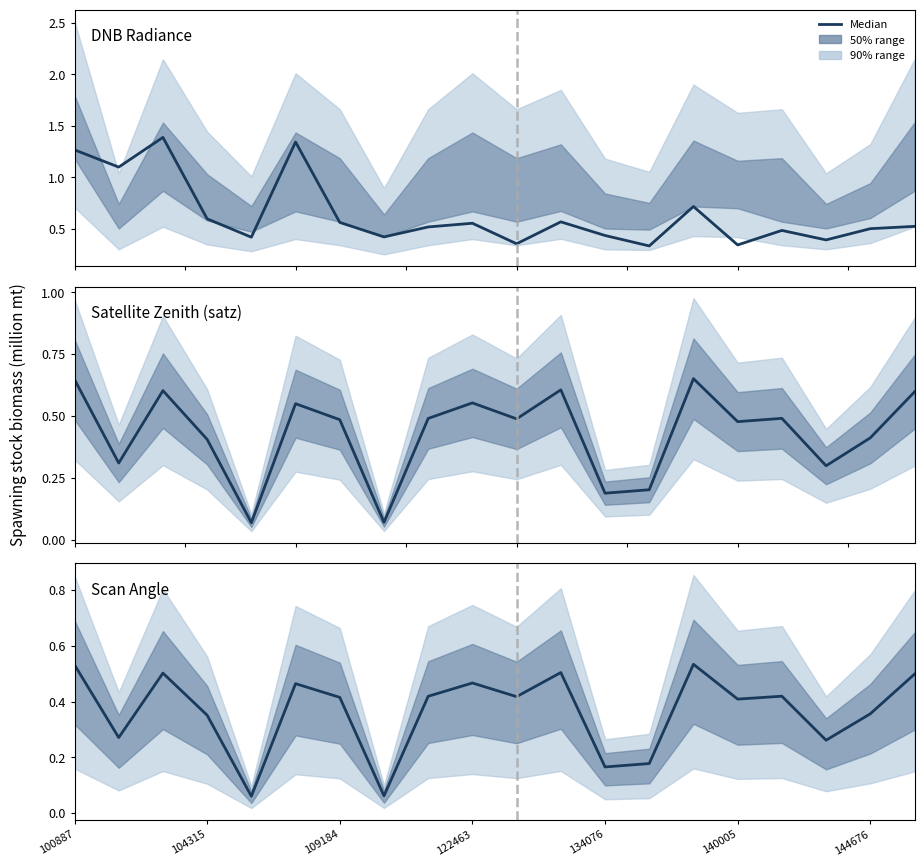

True or false: DNB Radiance and Satellite Zenith (satz) intersect in this chart.

True